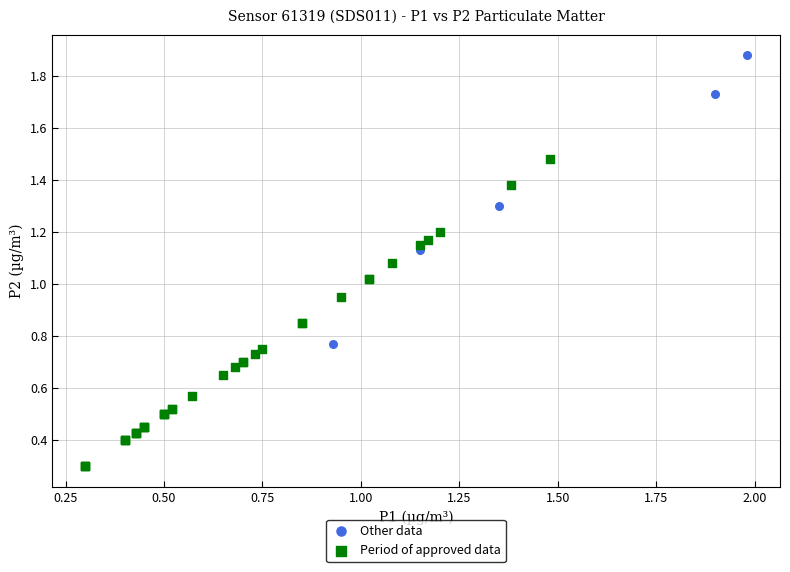

Which series has the widest spread of Y values?

Period of approved data